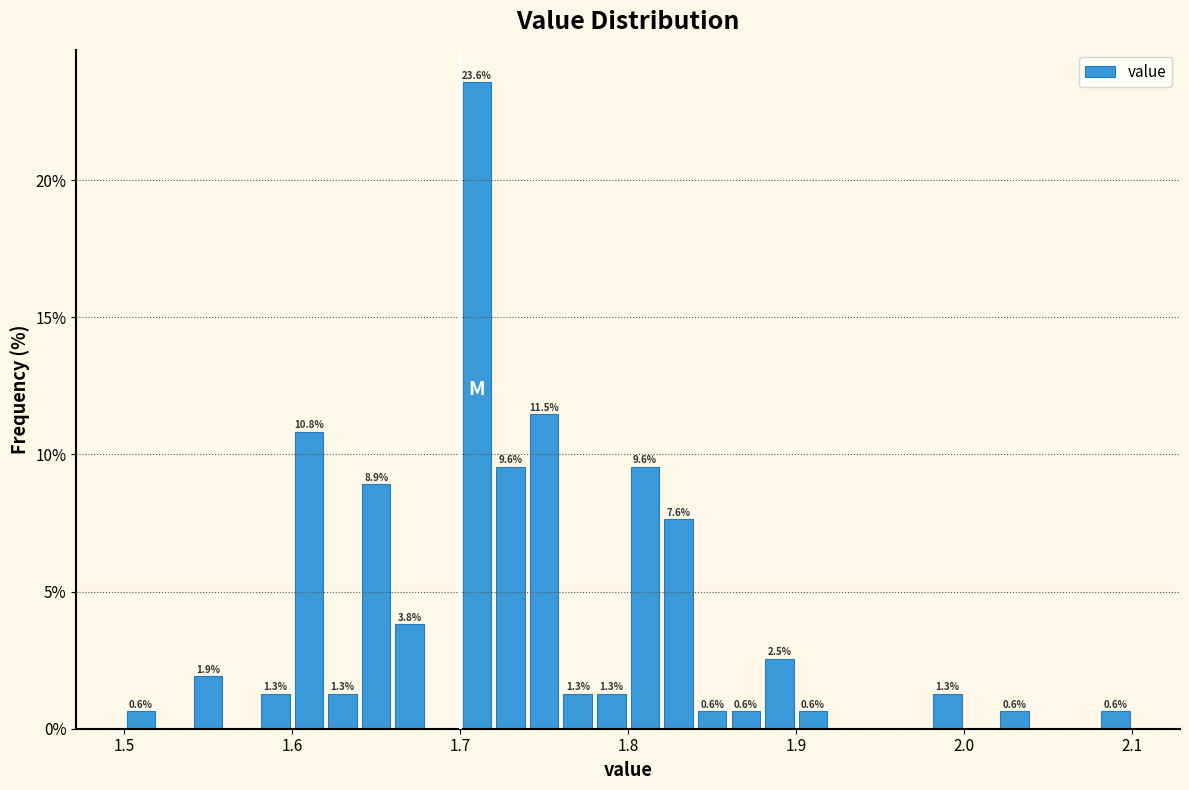

Read against the x-axis, roughly where is the centre of the tallest bar?

1.71